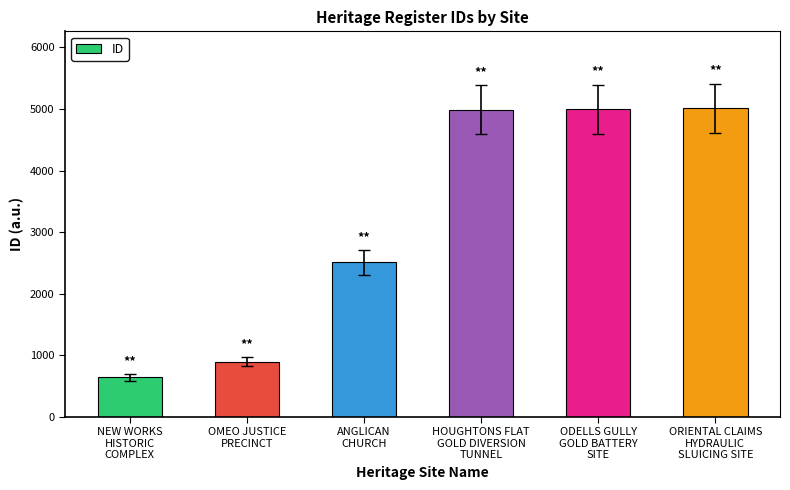

What position from the right is OMEO JUSTICE
PRECINCT?

5